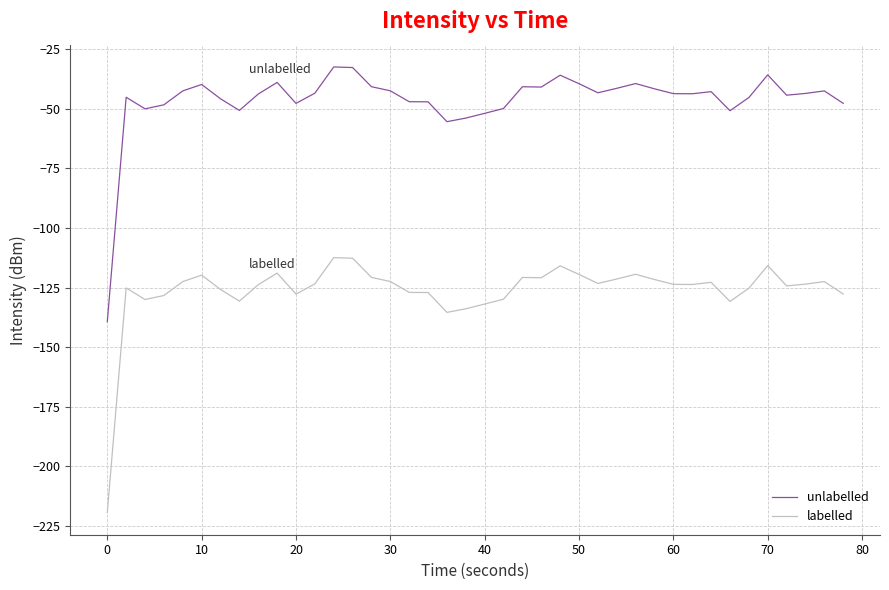

What is the lowest value of the labelled series?

-219.4